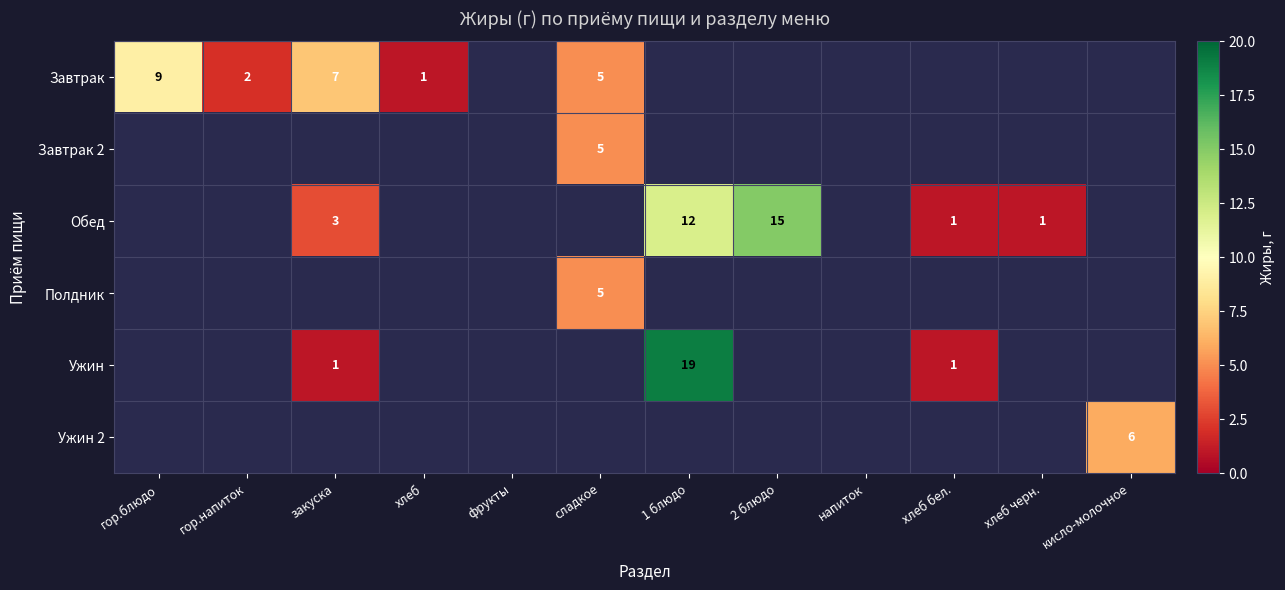

How many data points does each series have?

12